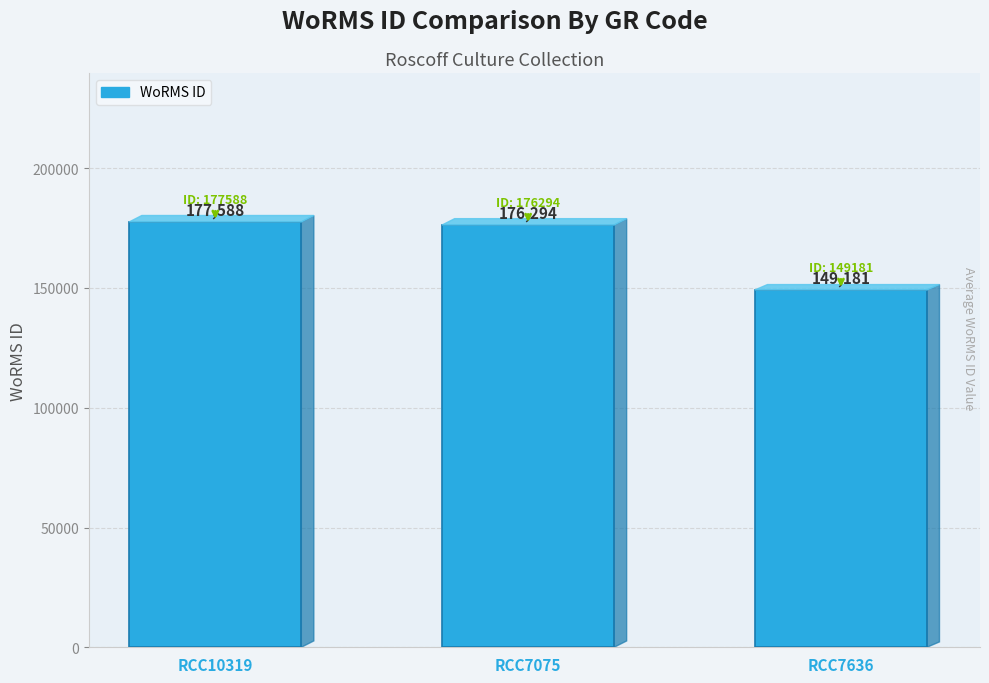

Reading left to right, extract all data points from this chart.

RCC10319=177588	RCC7075=176294	RCC7636=149181